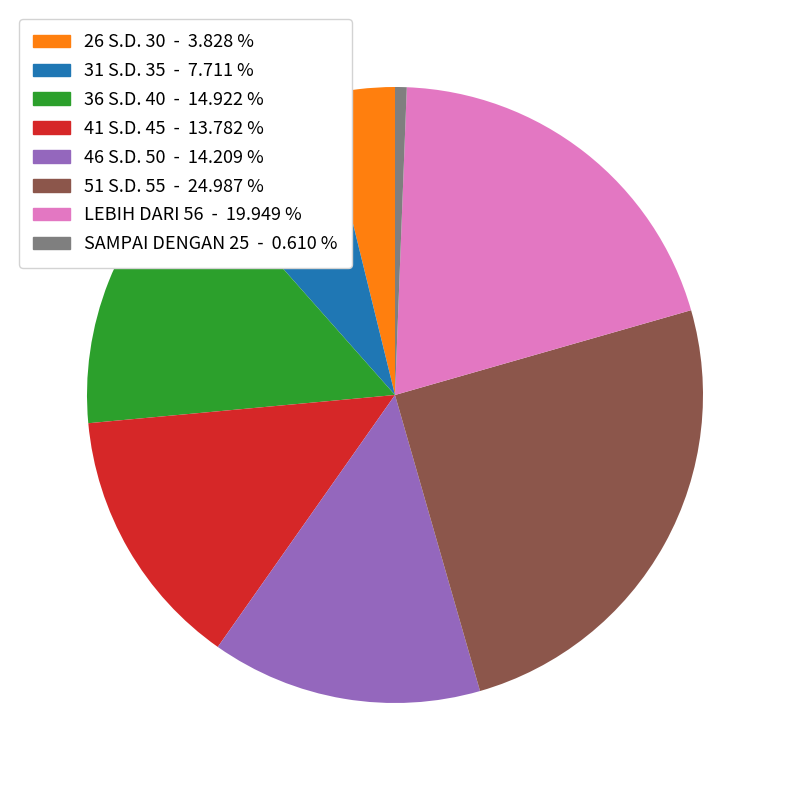

What is the ratio of the value at 36 S.D. 40 to the value at 26 S.D. 30?

3.9